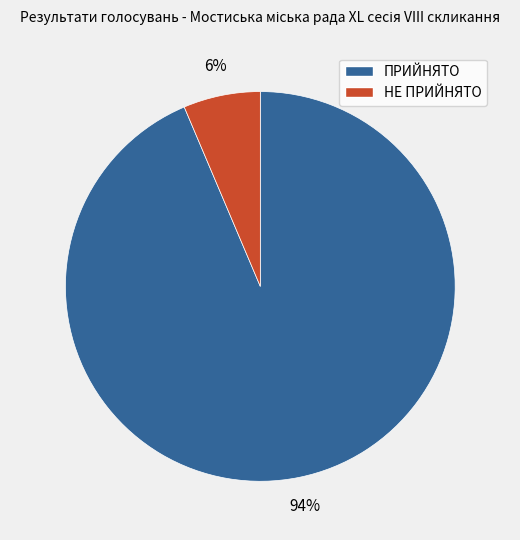

Which has a higher value, НЕ ПРИЙНЯТО or ПРИЙНЯТО?

ПРИЙНЯТО